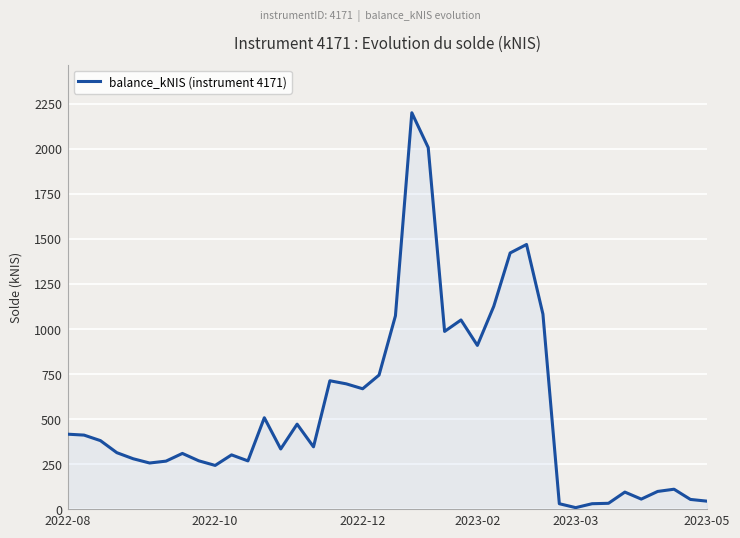

Does the chart have visible grid lines?

Yes